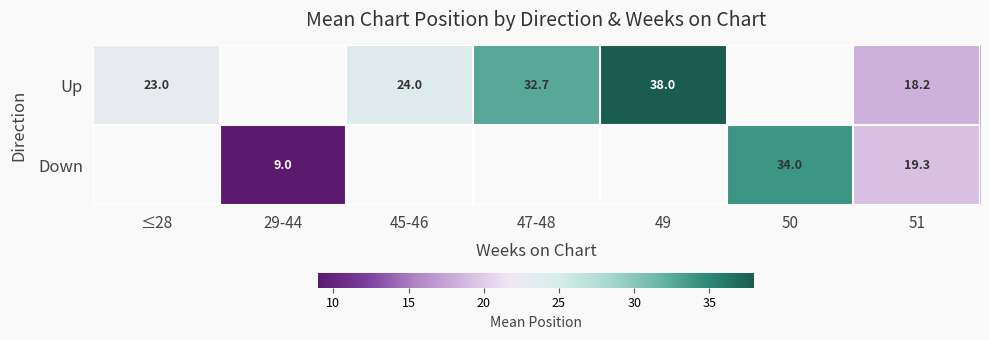

True or false: Down has a value of 60.6 at 50.

False